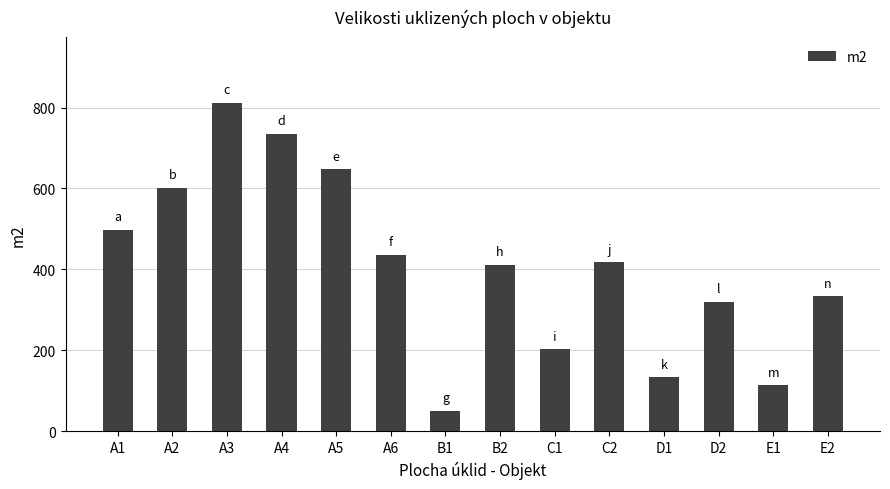

What is the sum of the values at A5 and E2?

980.8